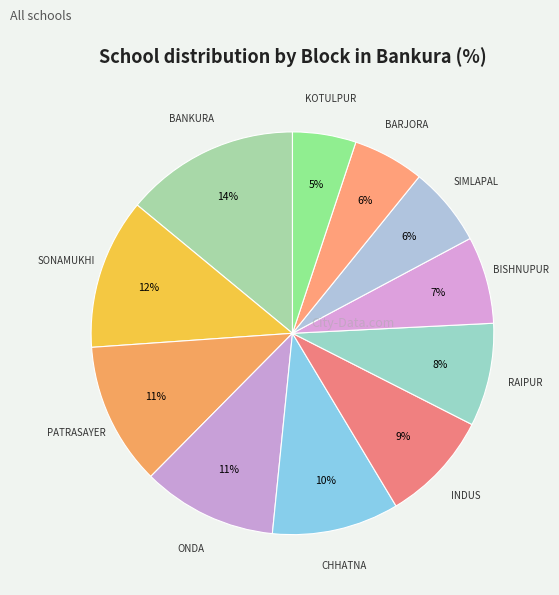

Is there any slice that represents more than half of the pie?

No